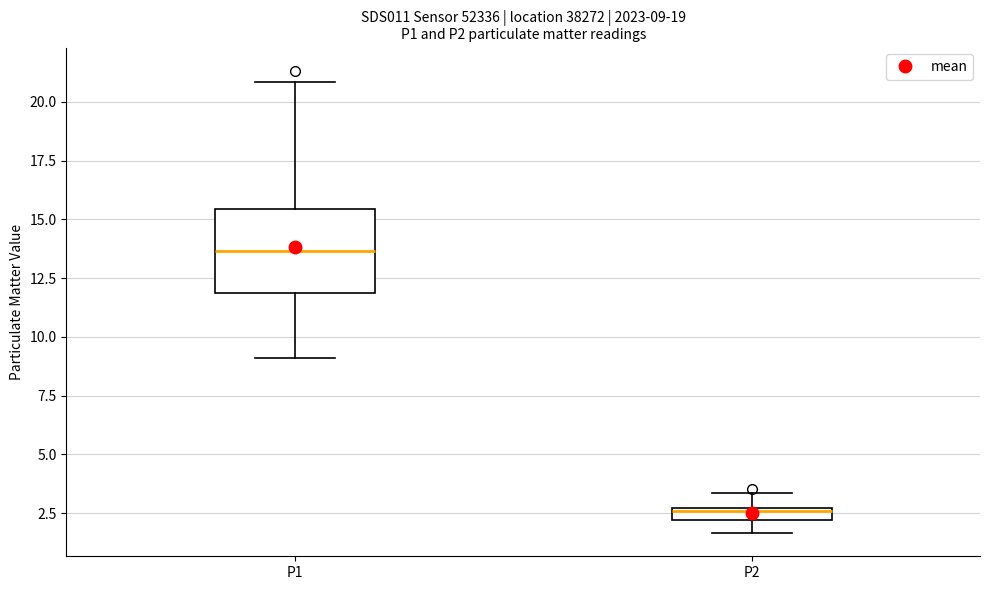

Which box has the lowest median line?

P2